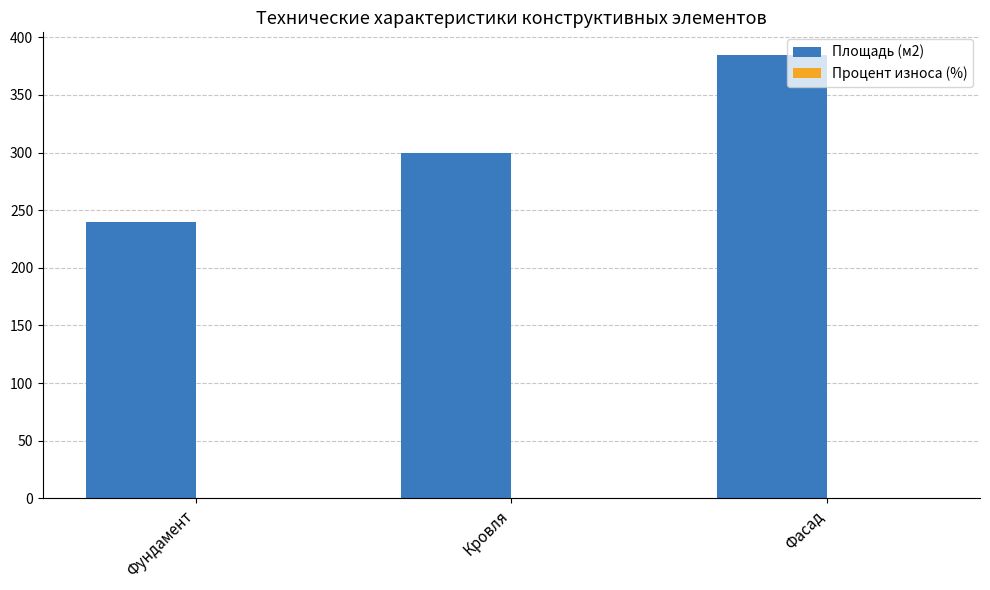

Count the number of data series in this chart.

2